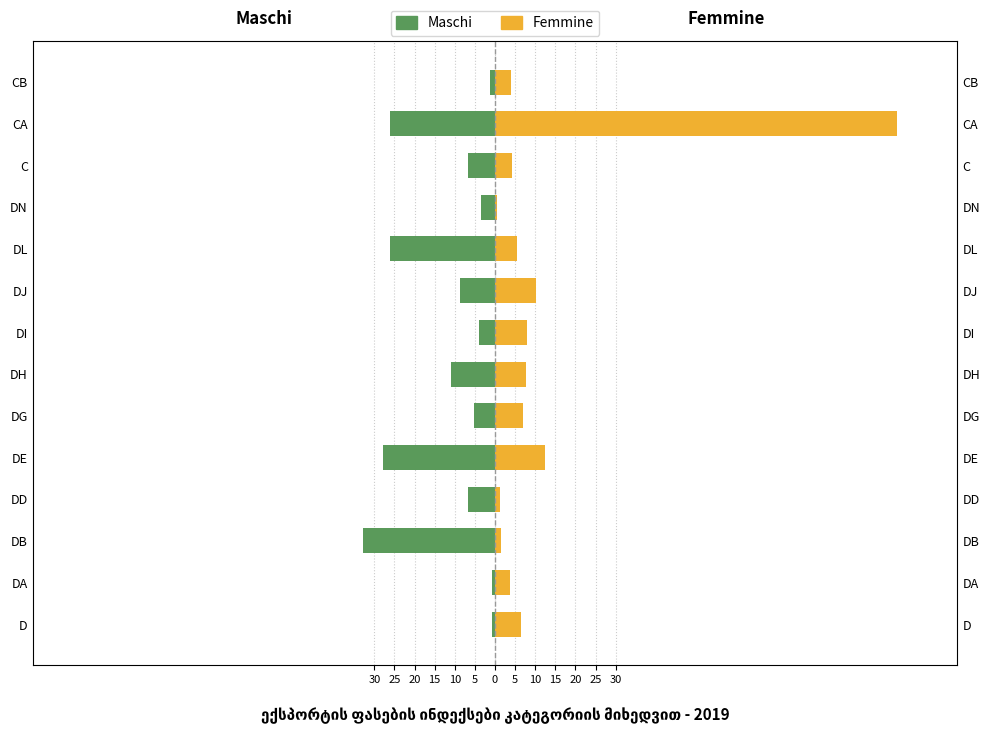

Is the value of Maschi at CB greater than the value of Femmine at CB?

No